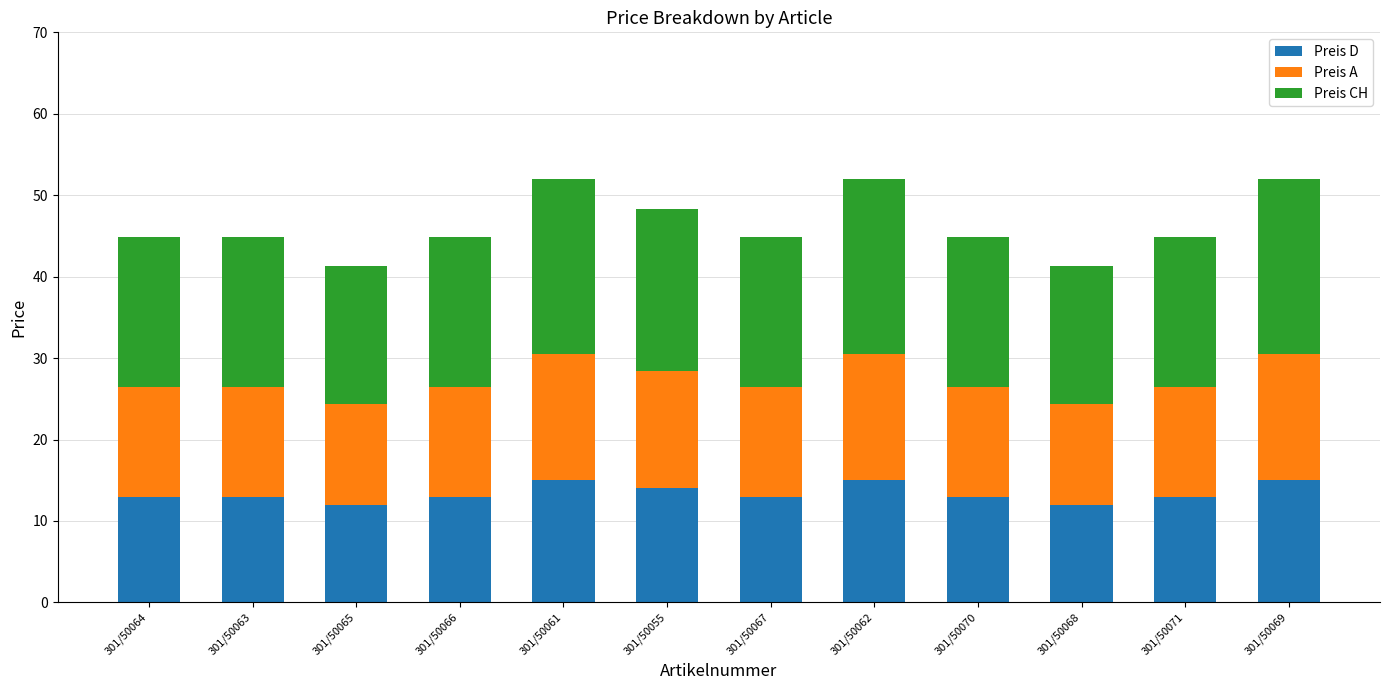

What is the total value across all series at 301/50063?

44.9